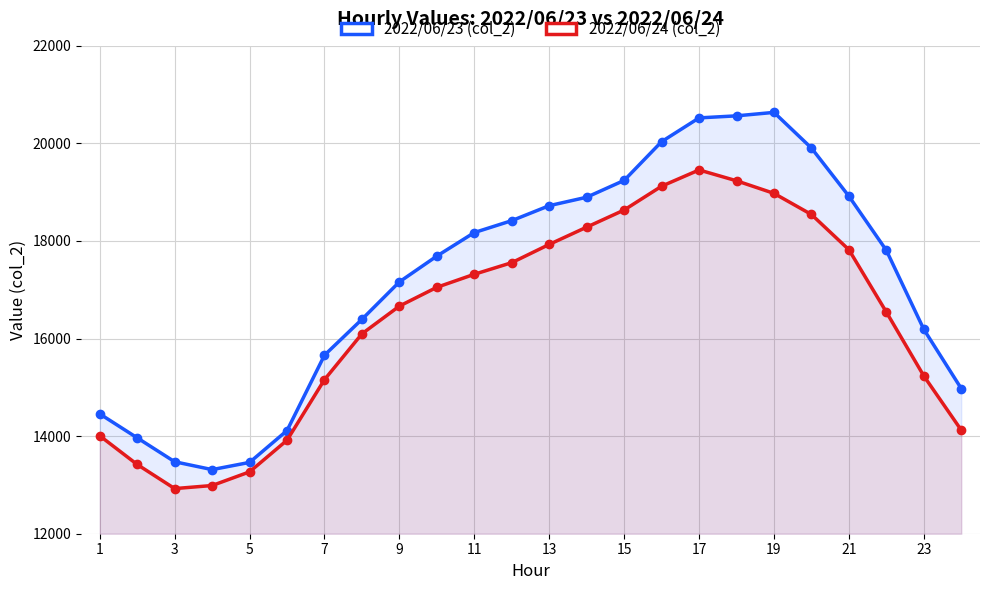

What is the average value of the 2022/06/23 (col_2) series?

17196